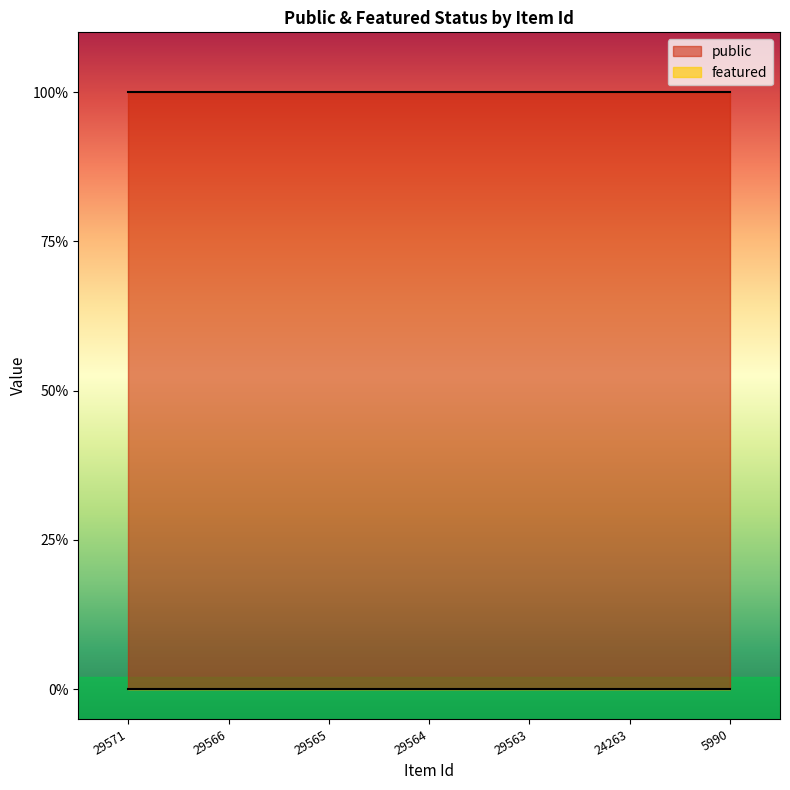

How many series are shown in this chart?

2